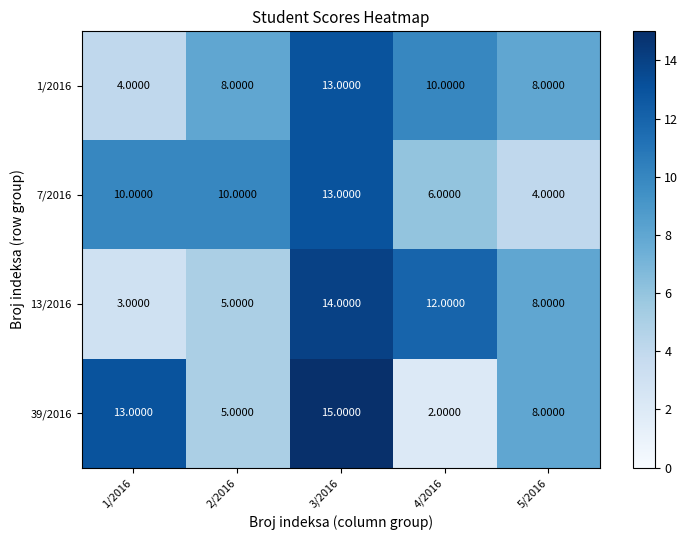

Rank the categories by 39/2016 value from lowest to highest.

4/2016, 2/2016, 5/2016, 1/2016, 3/2016